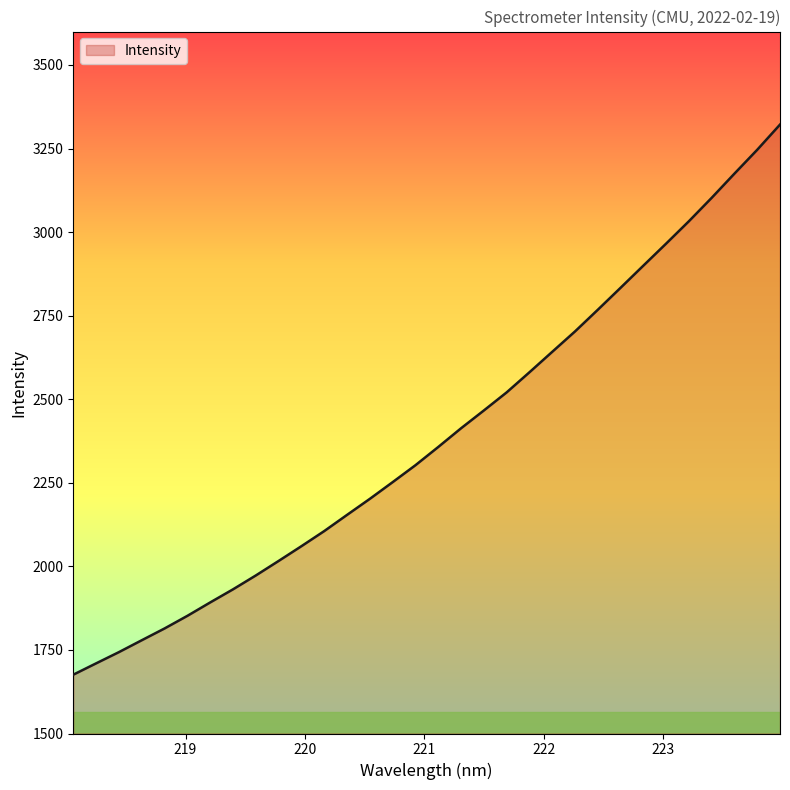

What is the maximum value shown in the chart?

3321.7